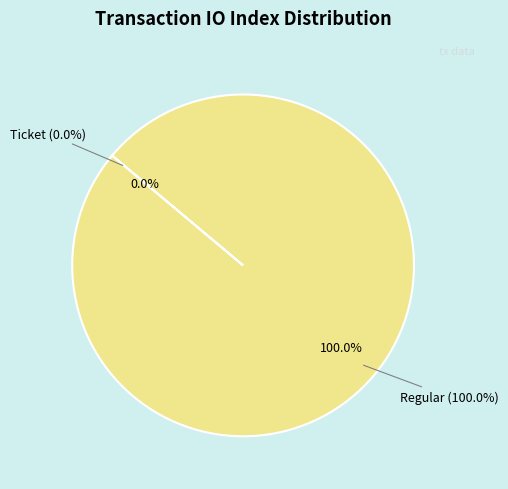

The Ticket (index 0) slice represents 0% of the pie. True or false?

True